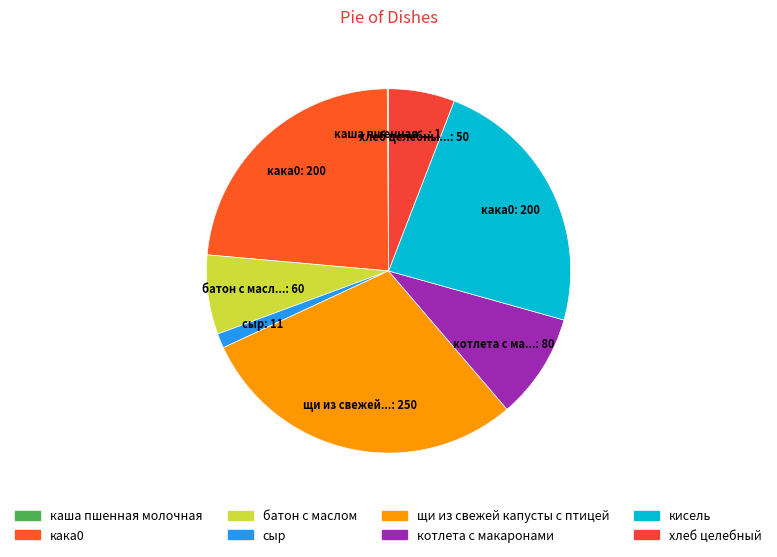

How many slices are in this pie chart?

8